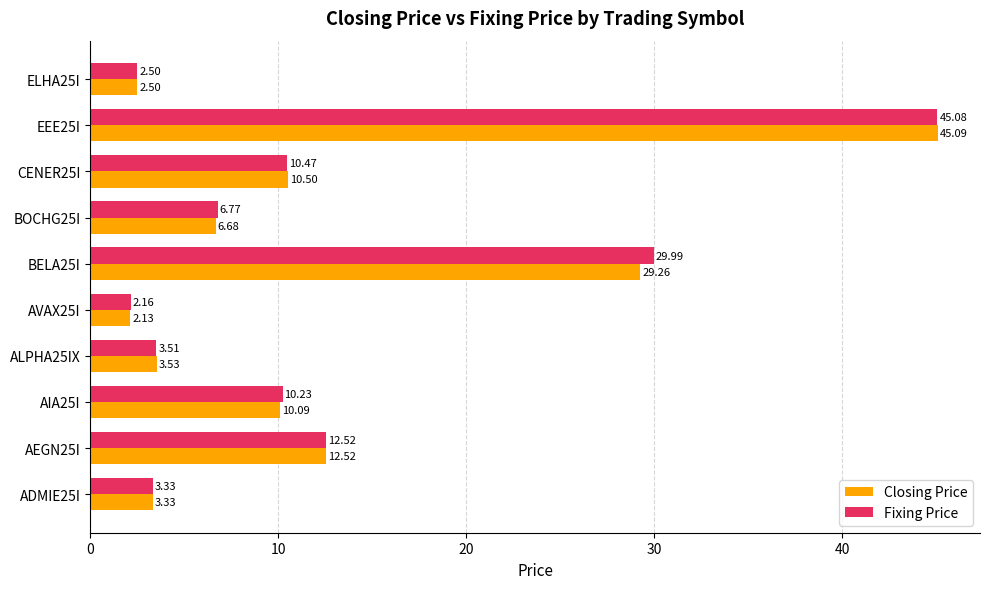

Rank the series by their maximum value, from lowest to highest.

Fixing Price, Closing Price